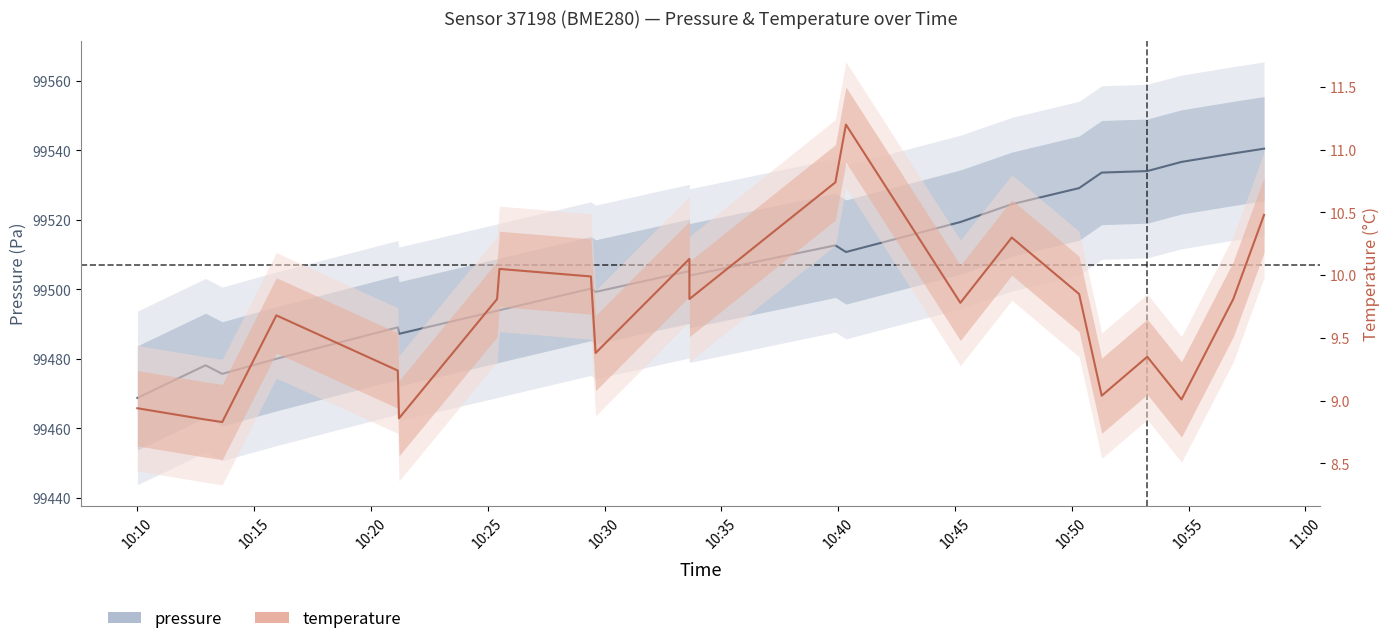

True or false: pressure and temperature intersect in this chart.

False